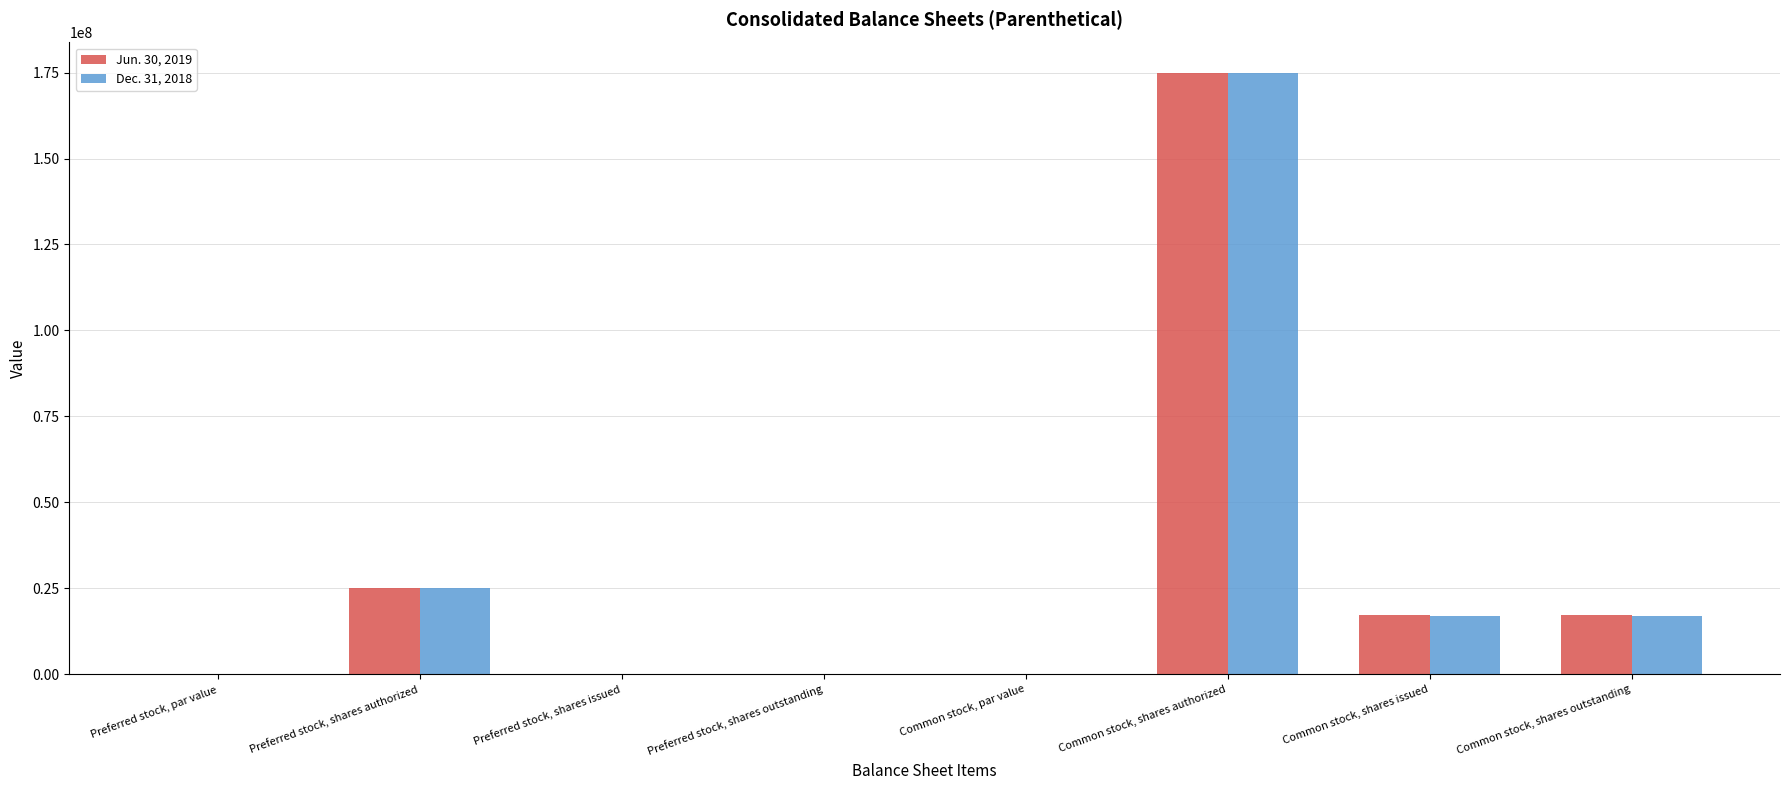

The value of Jun. 30, 2019 at Preferred stock, par value is 0.0. True or false?

True